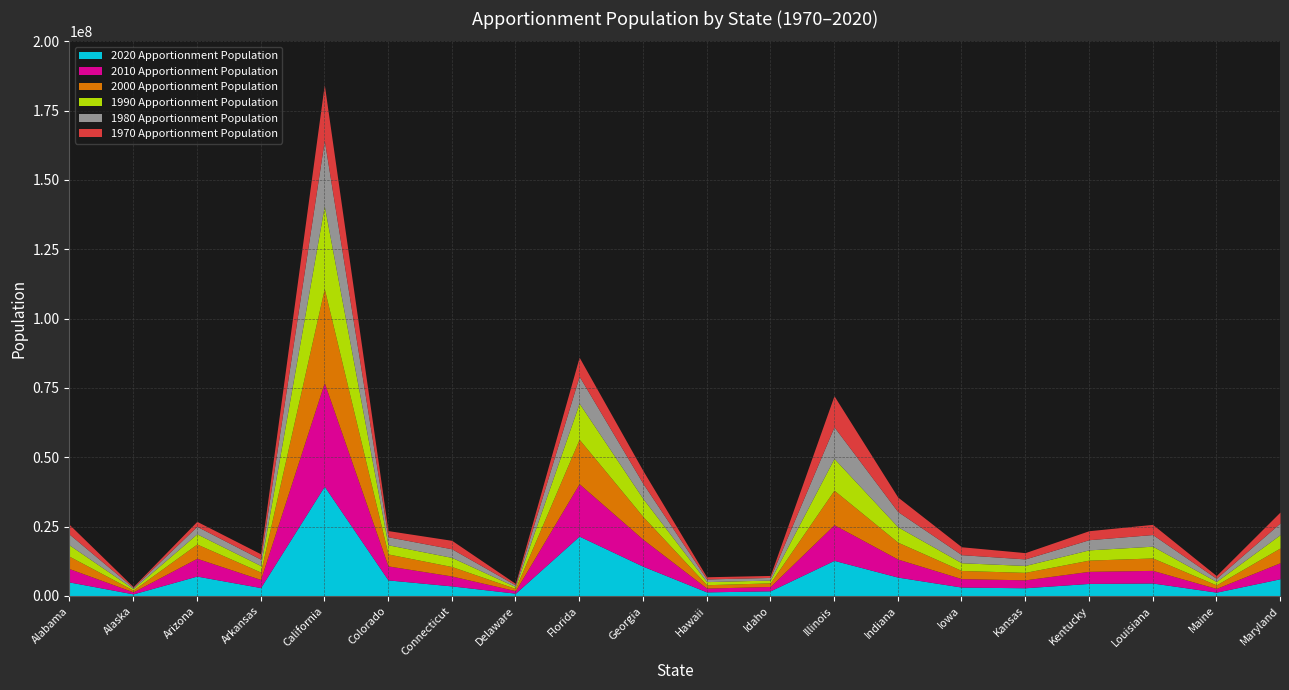

At which label does 2000 Apportionment Population first exceed 4311882?

Alabama